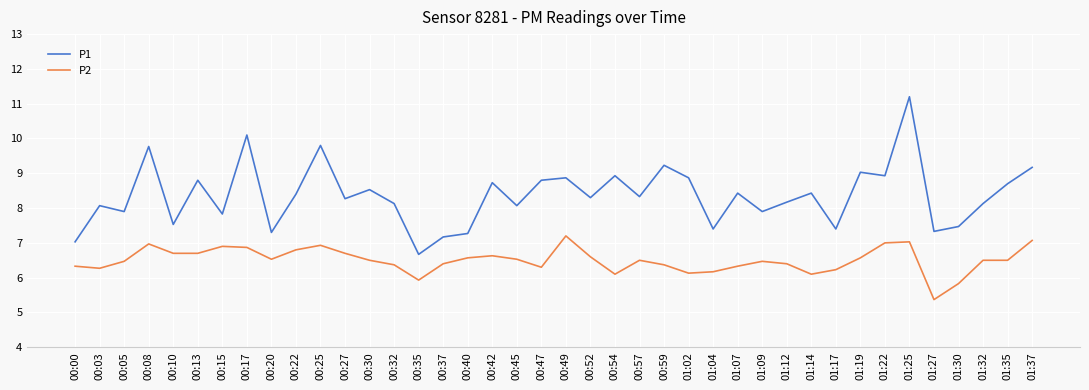

How many interior local peaks does the P1 series have?

14